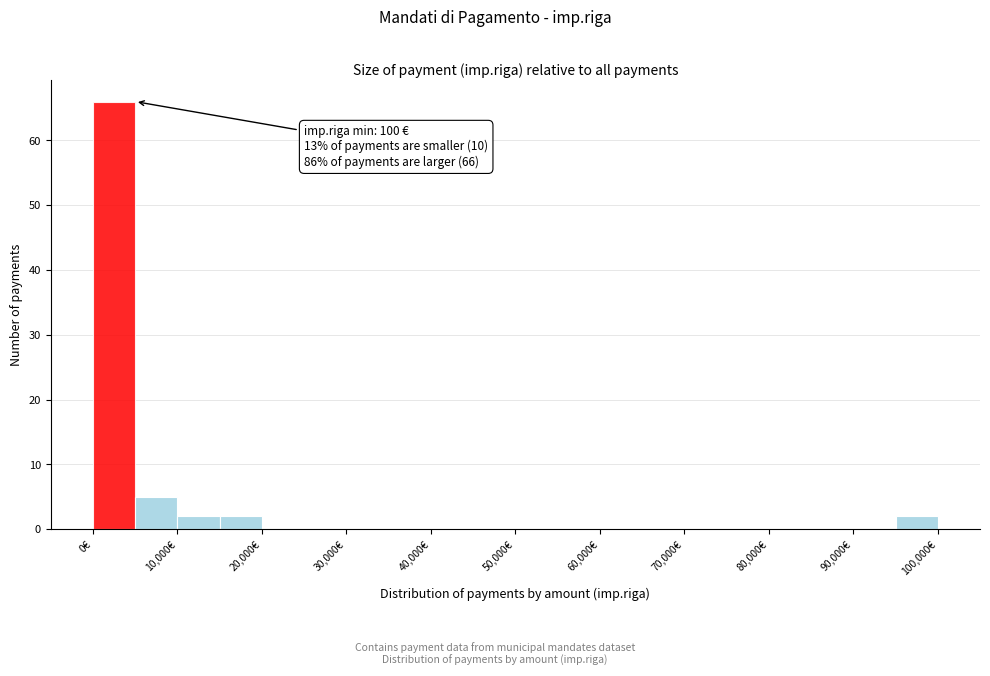

Which range on the x-axis has the tallest bar?

0 to 5000